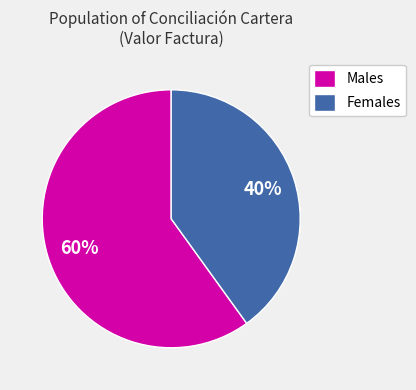

To the nearest percent, what is the difference between the largest and smallest slice percentages?

20%